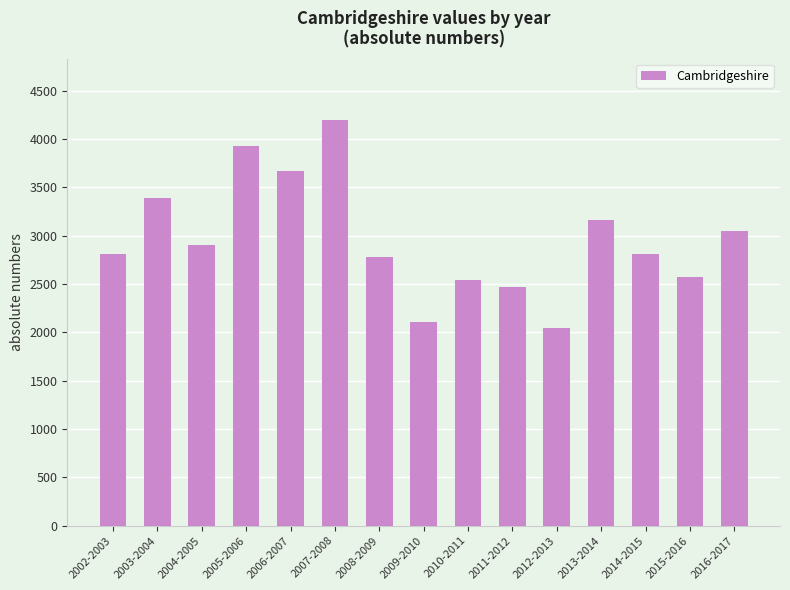

What is the label of the 14th bar from the right?

2003-2004